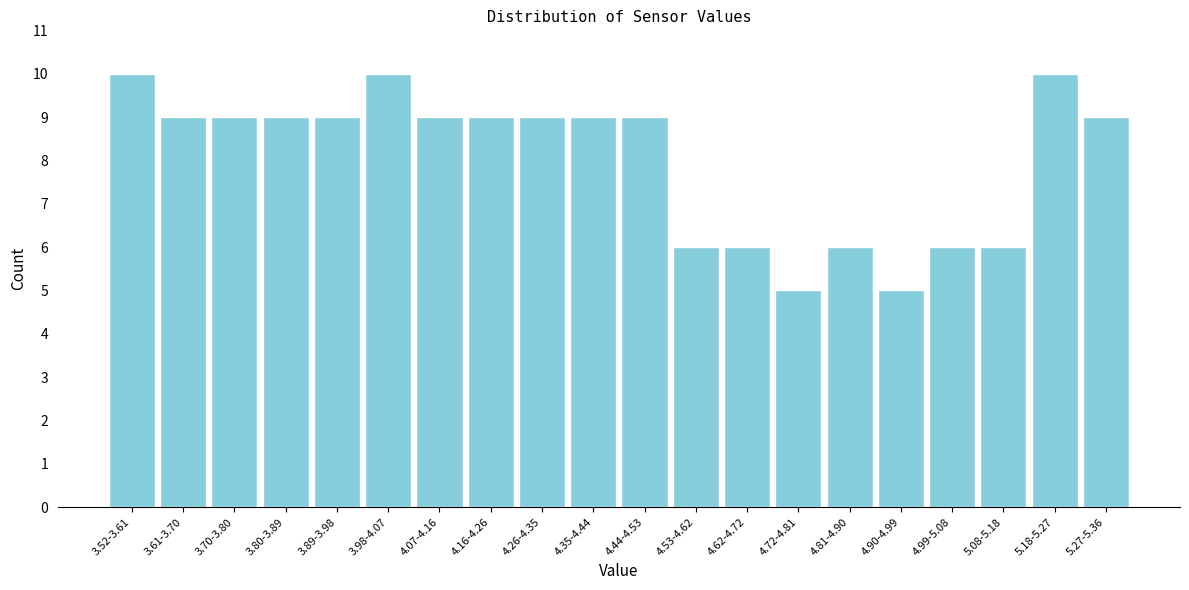

Reading left to right, transcribe all the data shown in this chart.

10	9	9	9	9	10	9	9	9	9	9	6	6	5	6	5	6	6	10	9